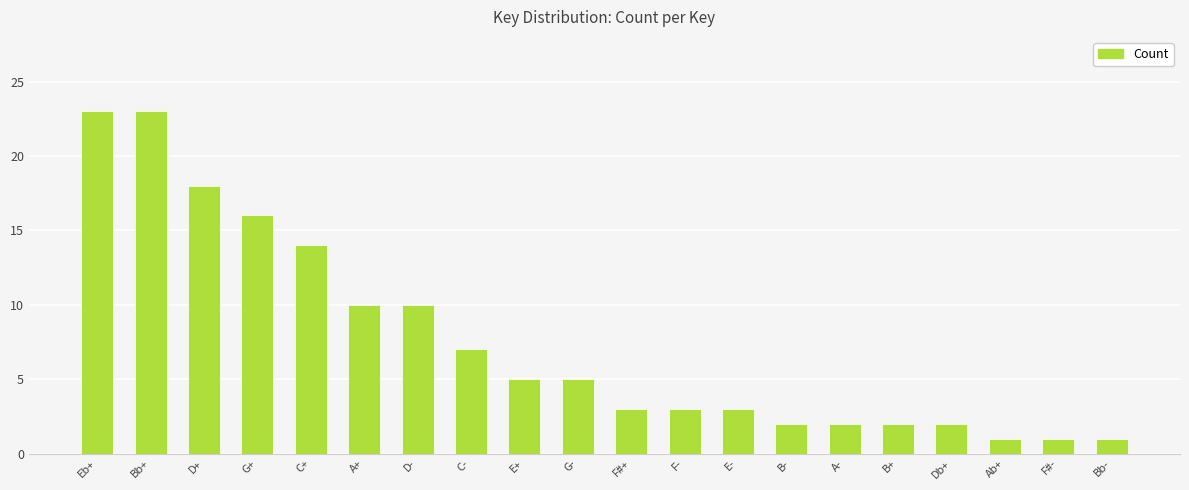

What is the label of the 19th bar from the right?

Bb+